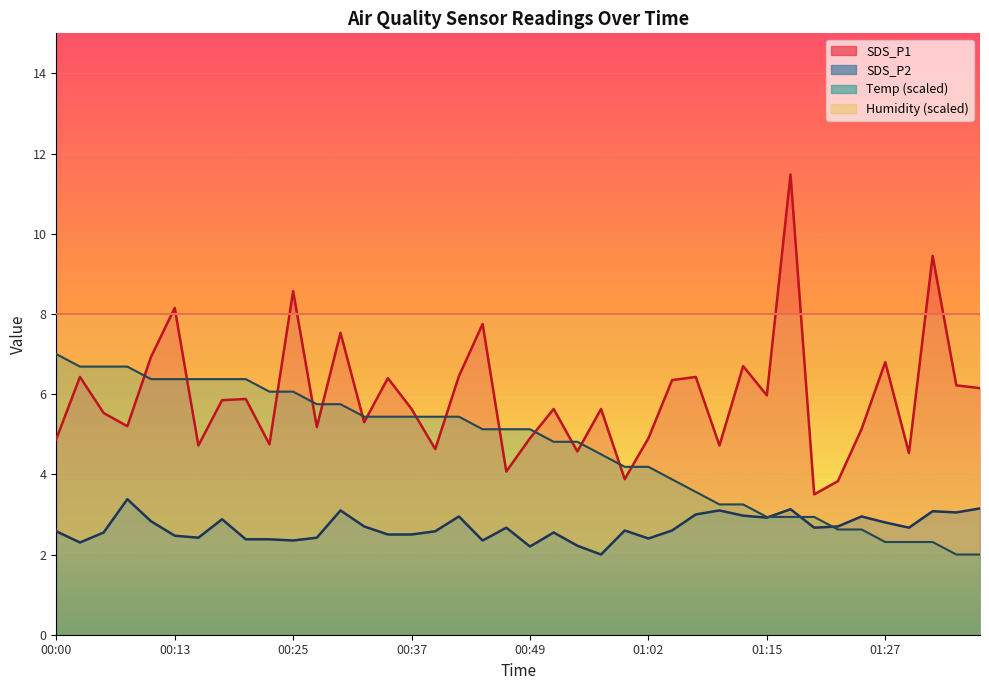

Between 00:18 and 01:20, which series saw the biggest shift?

Temp